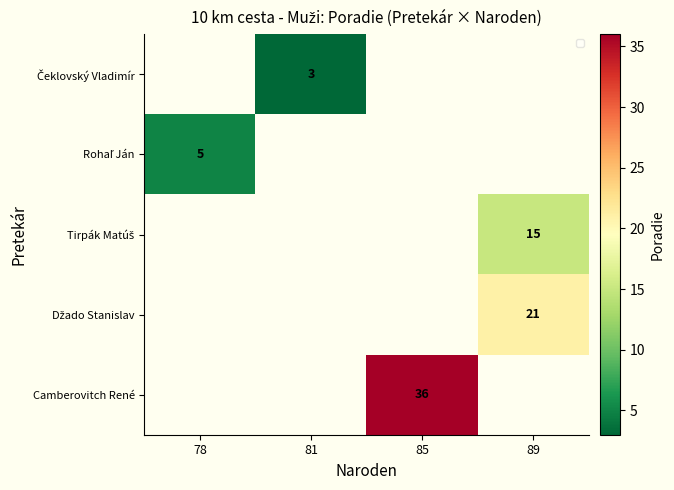

Count the number of categories in the chart.

4